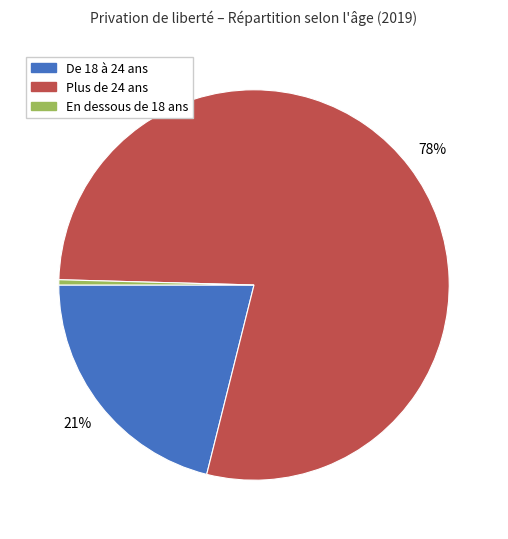

What is the smallest slice in the pie chart?

En dessous de 18 ans